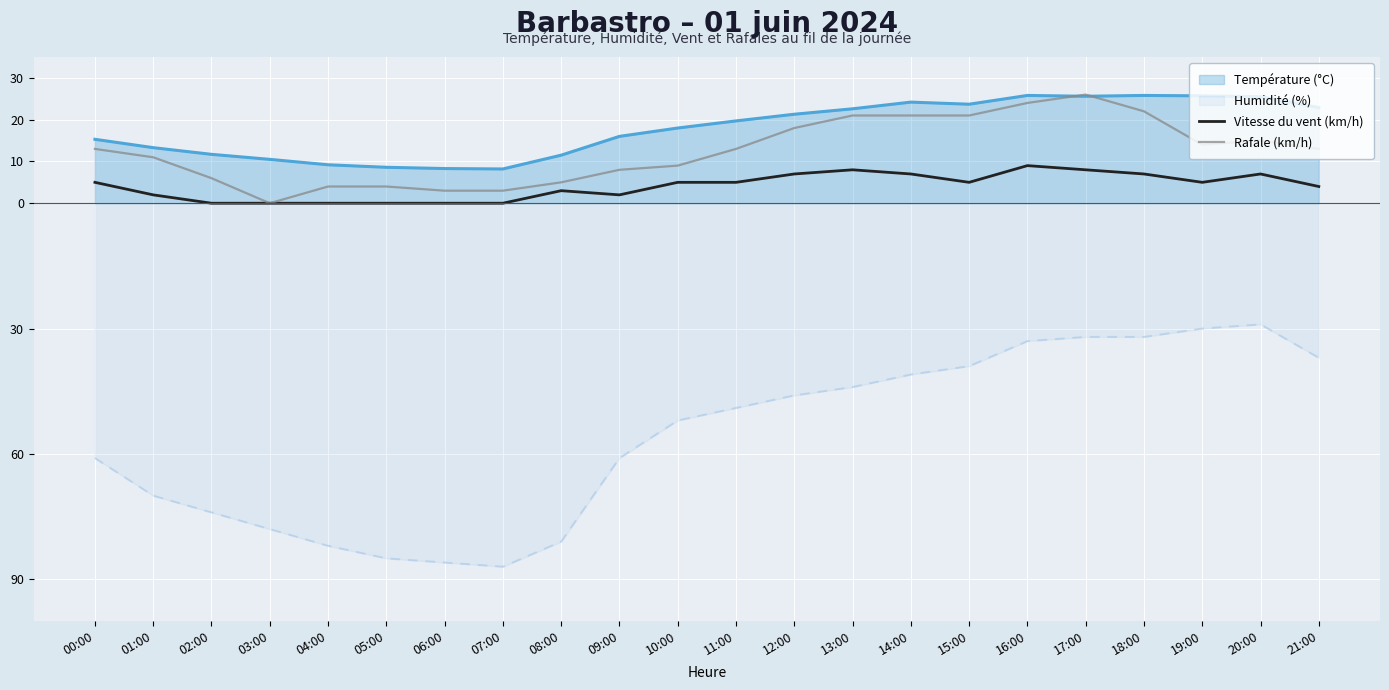

True or false: Vitesse du vent (km/h) and Rafale (km/h) cross at least once.

False